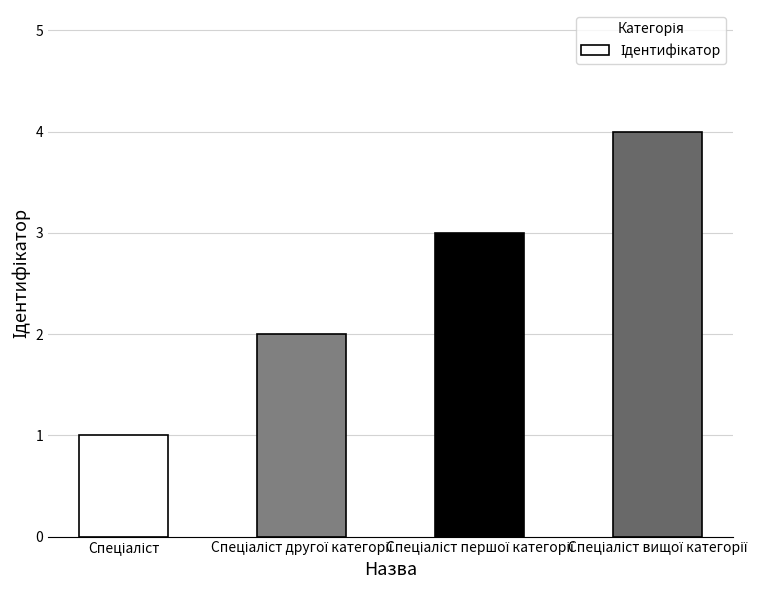

What is the greatest value displayed?

4